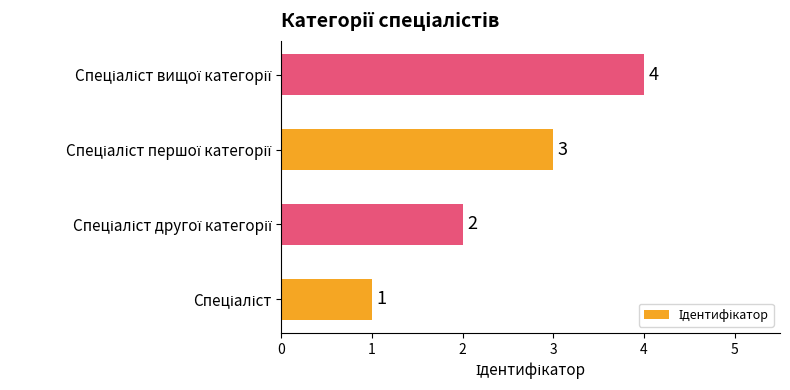

Count the values in the range 2 to 4.

3